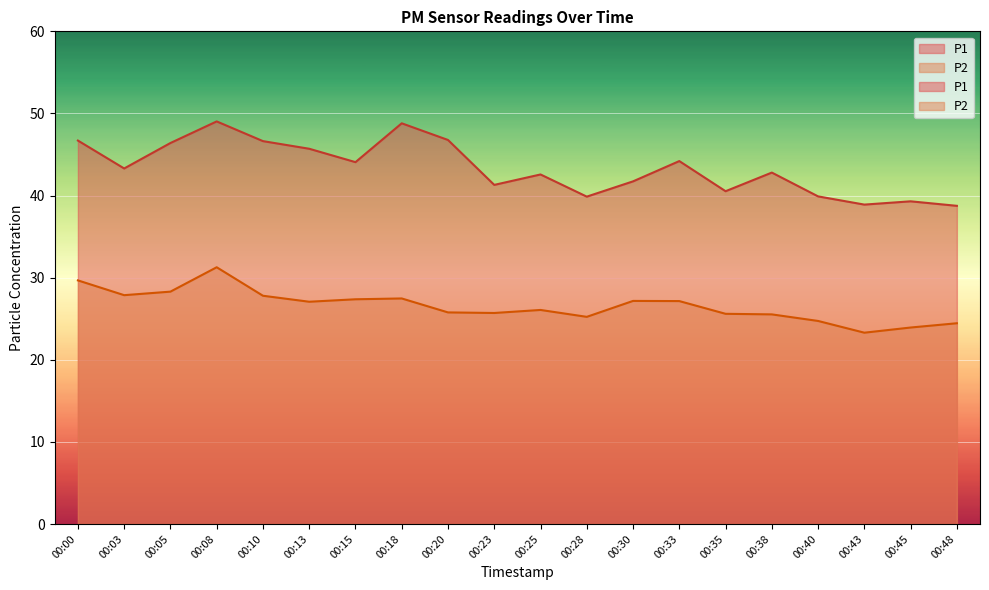

At which category does the chart reach its peak across all series?

00:08